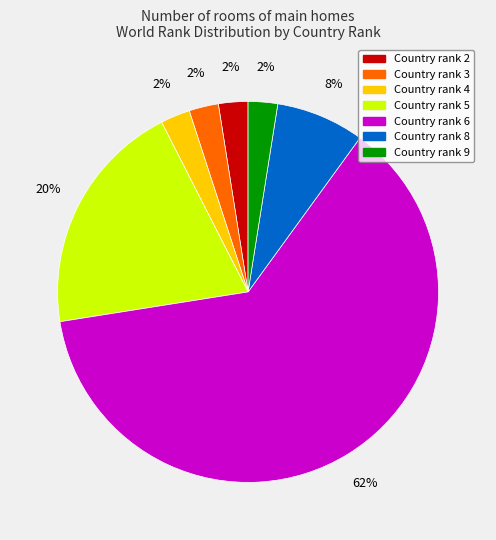

To the nearest percent, what is the average slice percentage?

14%